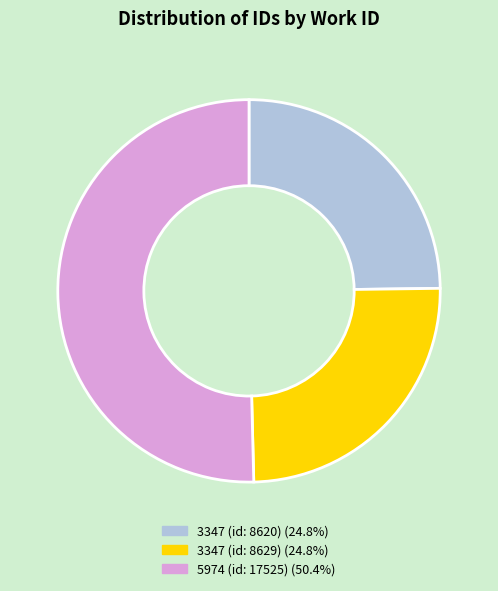

How many segments does this pie chart have?

3